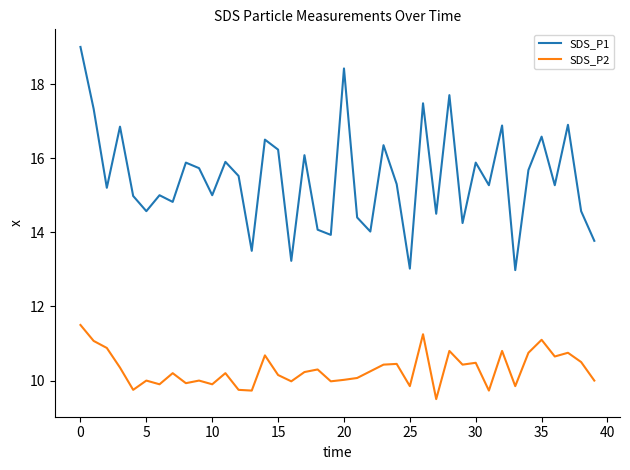

Which series has the largest range (max minus min)?

SDS_P1